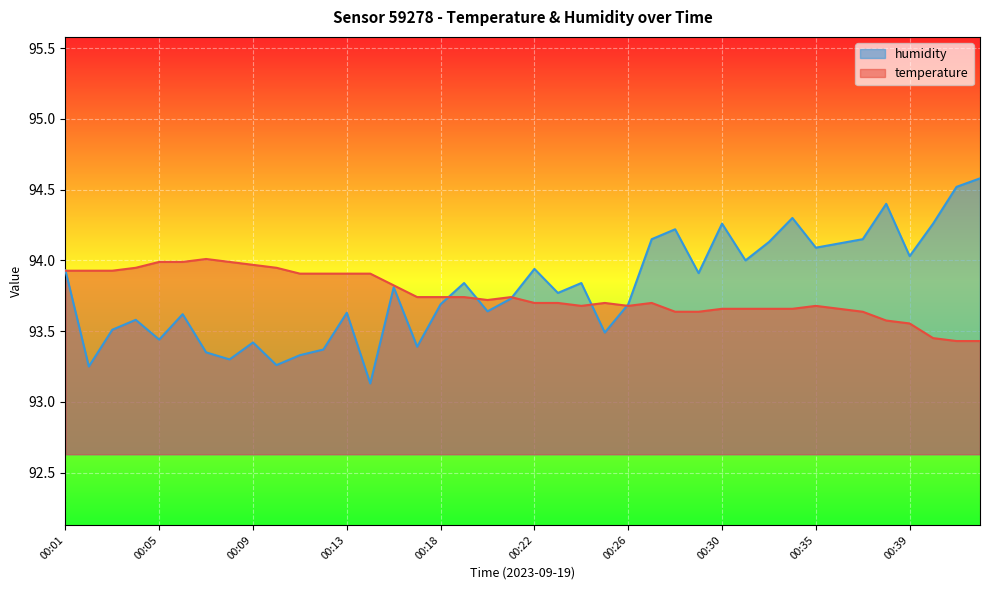

List the labels in order of temperature value, largest first.

00:07, 00:05, 00:06, 00:08, 00:09, 00:04, 00:10, 00:01, 00:02, 00:03, 00:11, 00:12, 00:13, 00:14, 00:15, 00:17, 00:18, 00:19, 00:21, 00:20, 00:22, 00:23, 00:25, 00:27, 00:24, 00:26, 00:35, 00:30, 00:32, 00:33, 00:34, 00:36, 00:28, 00:29, 00:37, 00:38, 00:39, 00:40, 00:41, 00:42